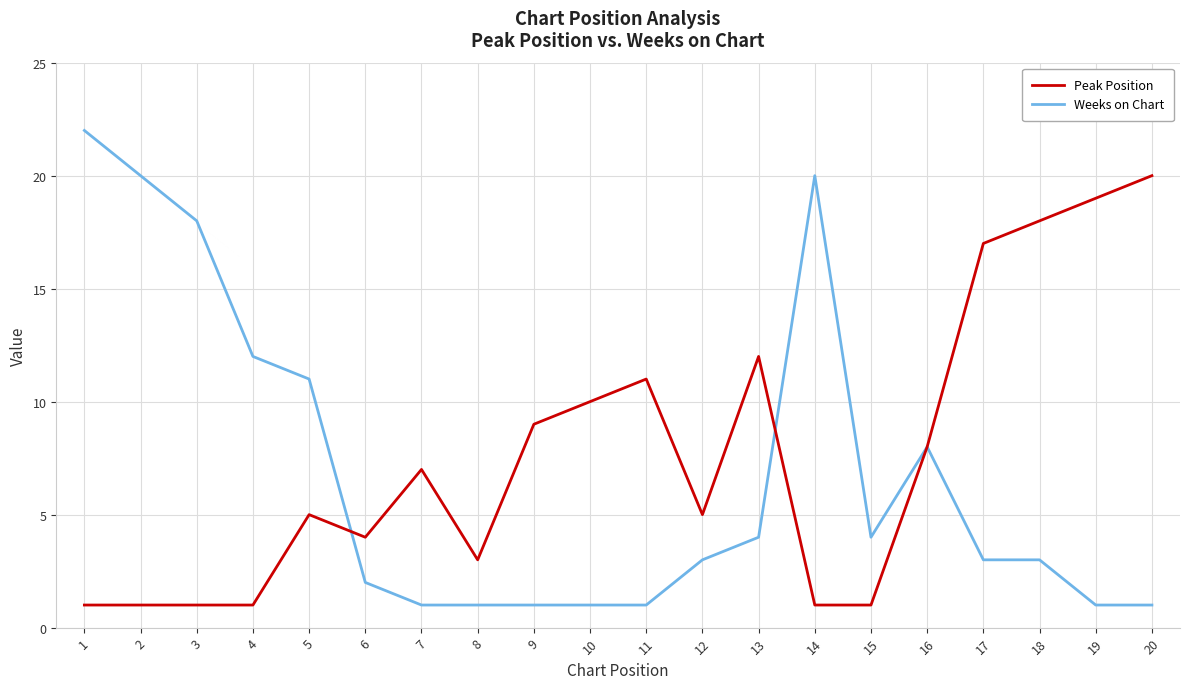

Reading right to left, transcribe all the data shown in this chart.

Peak Position: 20=20	19=19	18=18	17=17	16=8	15=1	14=1	13=12	12=5	11=11	10=10	9=9	8=3	7=7	6=4	5=5	4=1	3=1	2=1	1=1
Weeks on Chart: 20=1	19=1	18=3	17=3	16=8	15=4	14=20	13=4	12=3	11=1	10=1	9=1	8=1	7=1	6=2	5=11	4=12	3=18	2=20	1=22